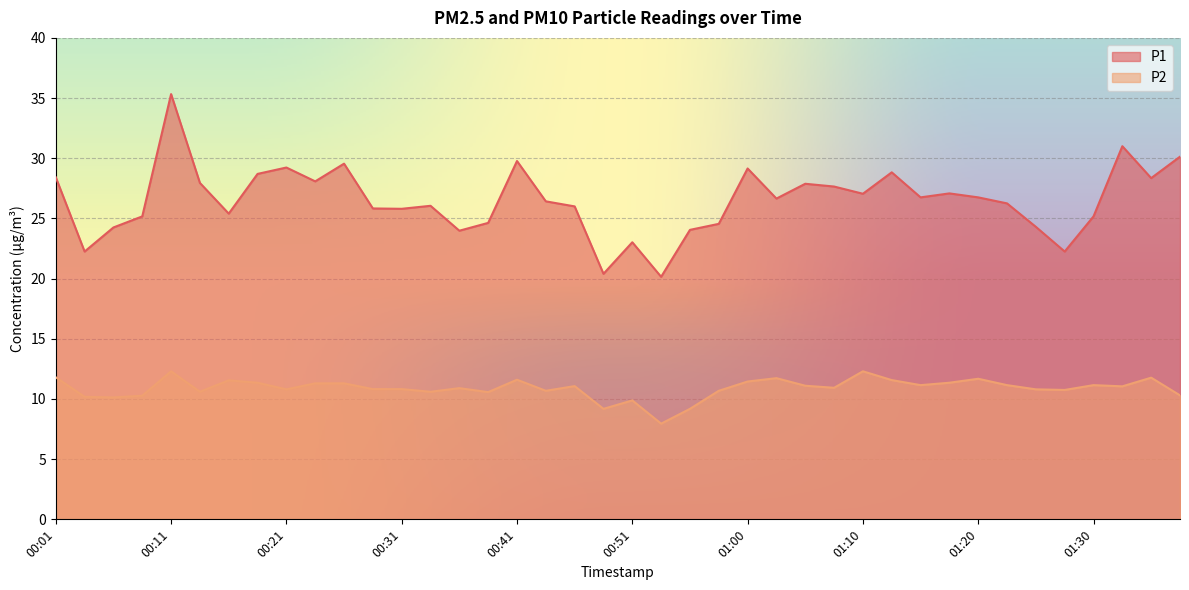

True or false: P1 and P2 intersect in this chart.

False